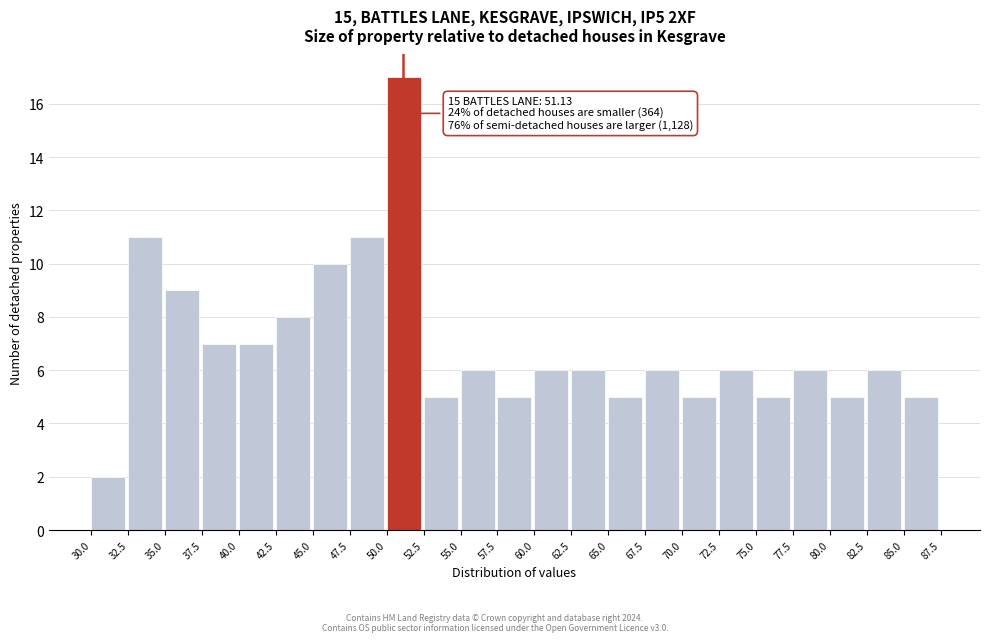

Which range on the x-axis has the tallest bar?

50.0 to 52.5